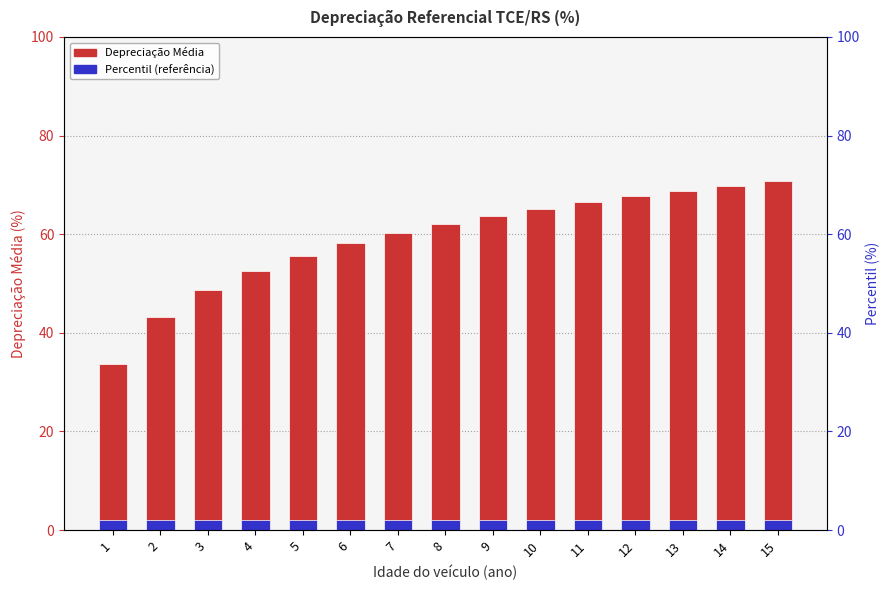

How many distinct data groups are displayed?

2